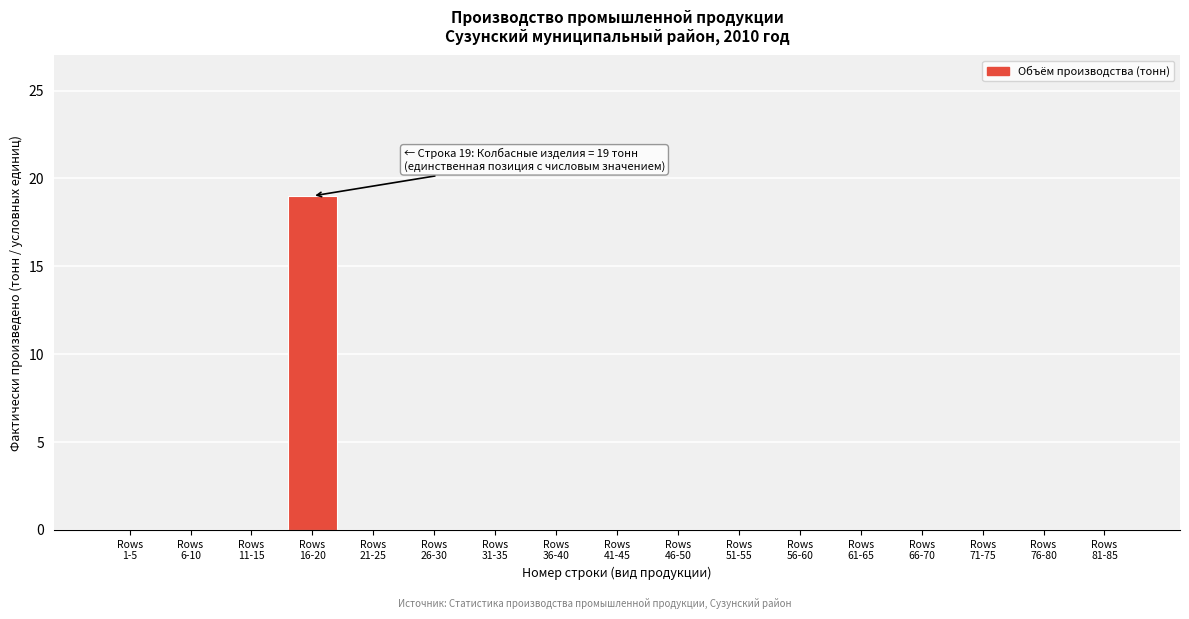

What is the maximum value shown in the chart?

19